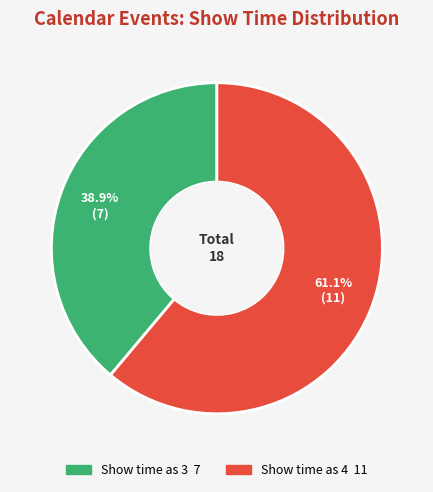

Count the number of slices in the pie.

2